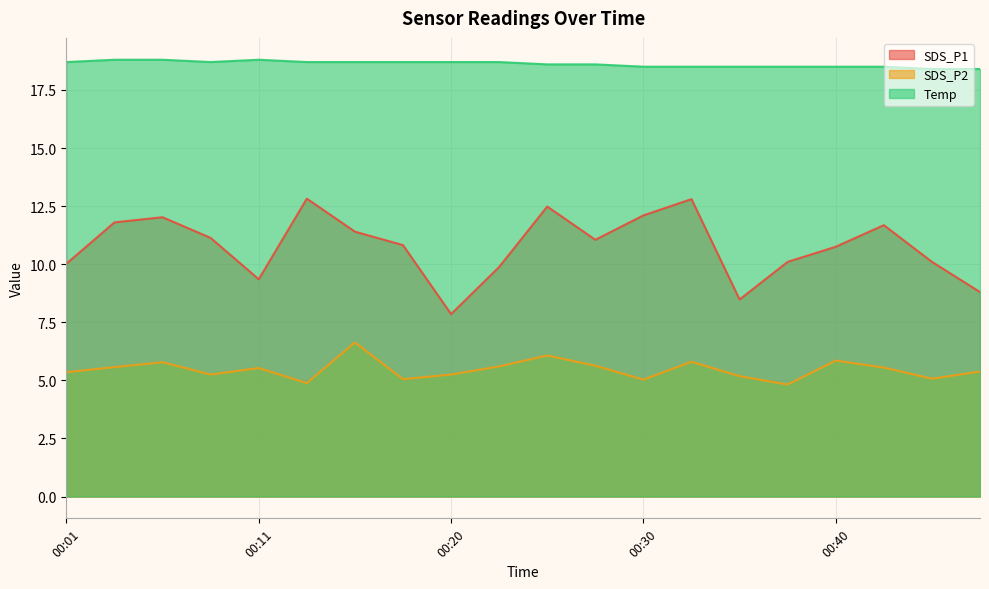

Which label corresponds to the smallest value in the chart?

00:37